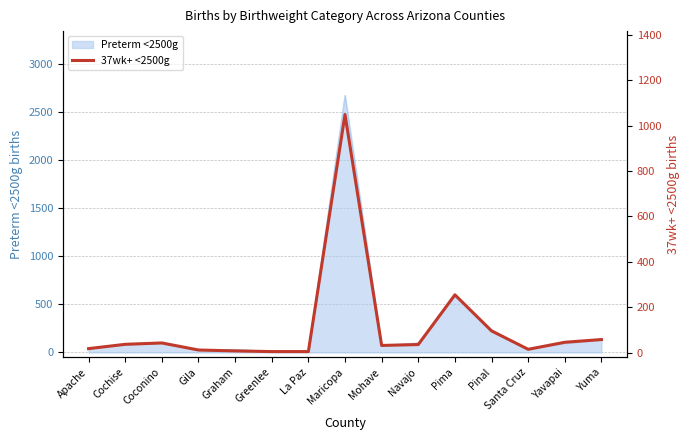

How many data points are above 36?

7